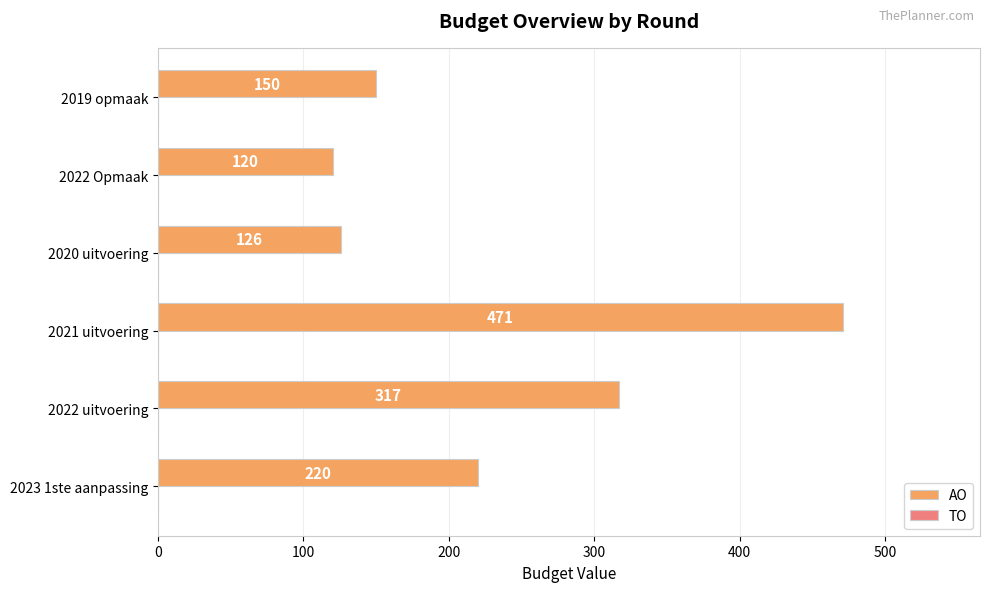

What is the minimum value shown in the chart?

120